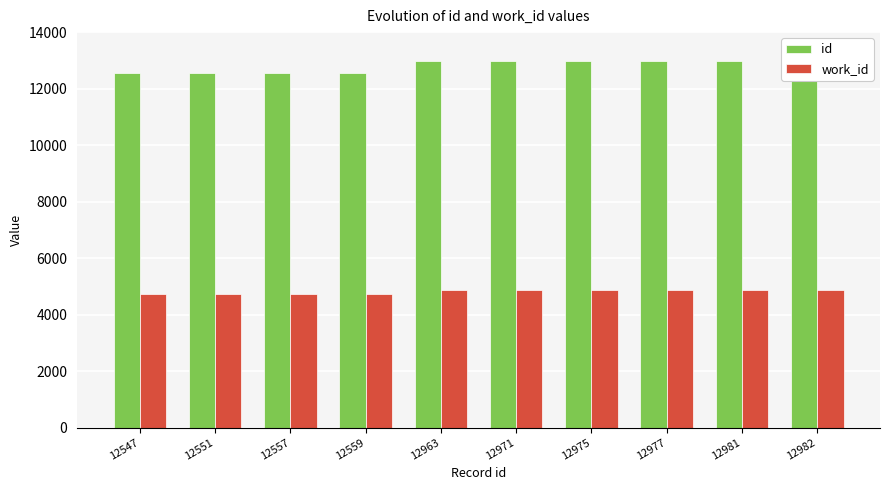

Reading right to left, what are all the values shown in this chart?

id: 12982=12982	12981=12981	12977=12977	12975=12975	12971=12971	12963=12963	12559=12559	12557=12557	12551=12551	12547=12547
work_id: 12982=4864	12981=4864	12977=4864	12975=4864	12971=4864	12963=4864	12559=4743	12557=4743	12551=4743	12547=4743